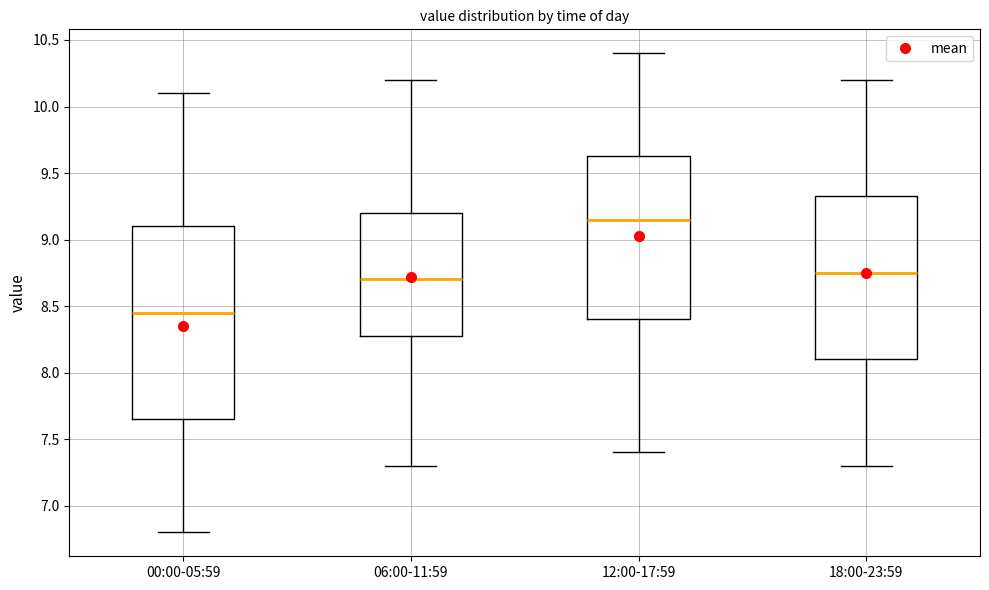

Reading left to right, transcribe this box plot: for each box, give where its median line is, the range the box spans, and where its two whiskers end, as read against the y-axis. The values are not printed on the chart, so give them approximately, as read against the axis.

00:00-05:59: median 8.45, box 7.65 to 9.10, whiskers 6.80 to 10.10
06:00-11:59: median 8.70, box 8.30 to 9.20, whiskers 7.30 to 10.20
12:00-17:59: median 9.15, box 8.40 to 9.65, whiskers 7.40 to 10.40
18:00-23:59: median 8.75, box 8.10 to 9.35, whiskers 7.30 to 10.20